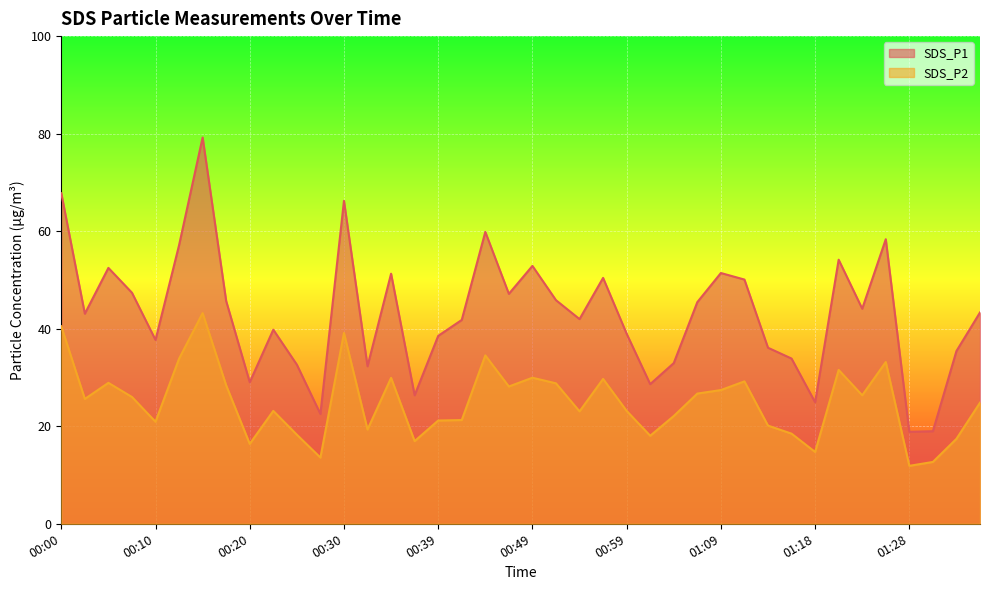

What is the sum of all SDS_P2 values?

998.5